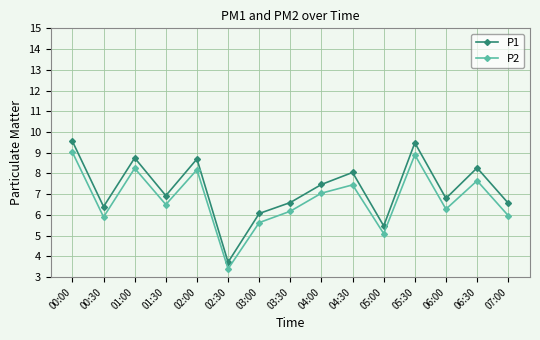

List the series in order of their peak value, highest first.

P1, P2